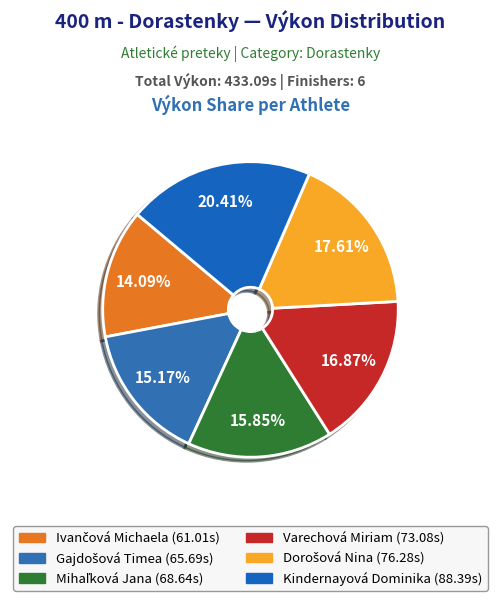

How many segments does this pie chart have?

6